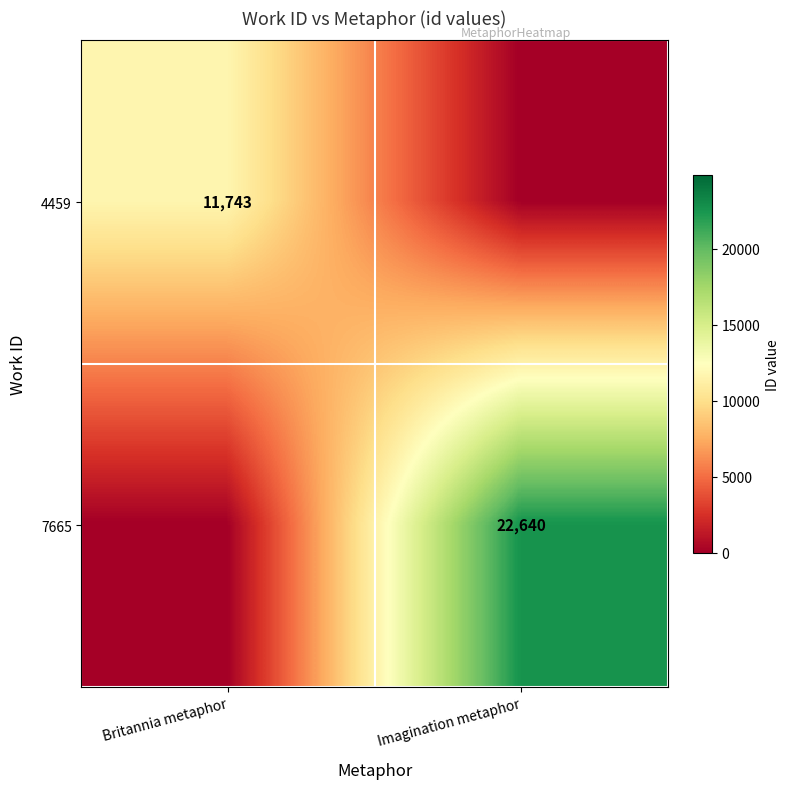

What is the total value across all series at Imagination metaphor?

22640